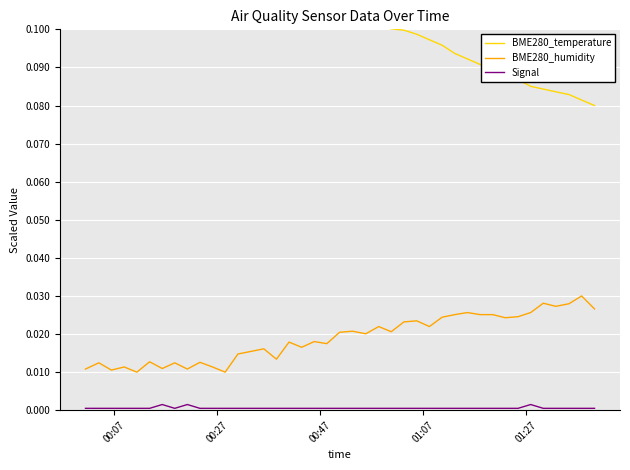

How many distinct data groups are displayed?

3